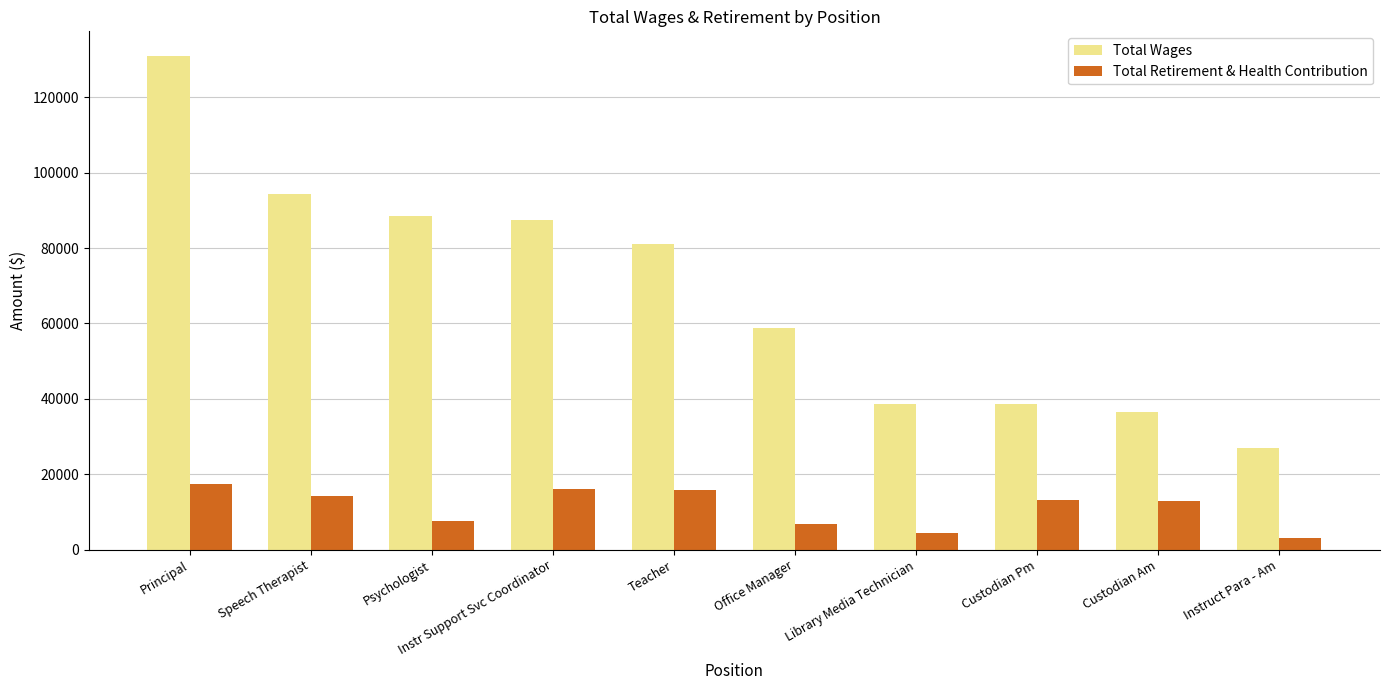

What is the greatest value displayed?

130951